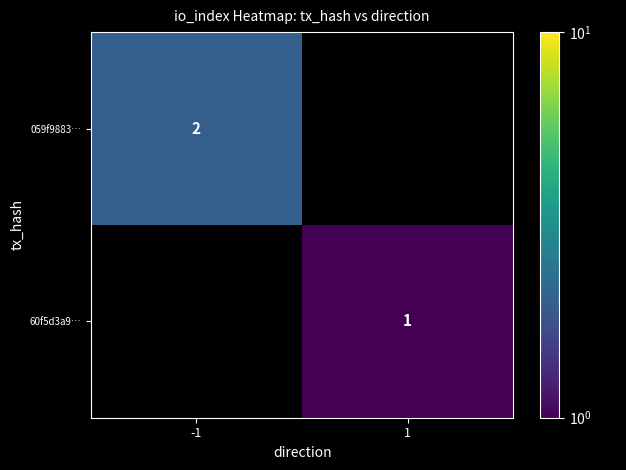

True or false: 059f9883… has a value of 1 at -1.

False